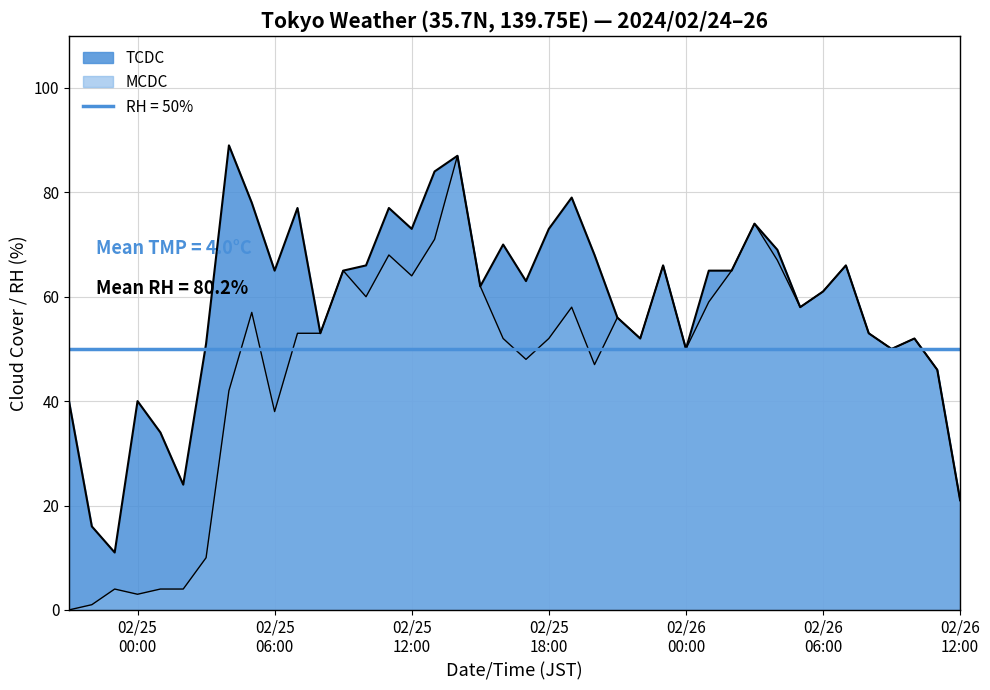

Which series has the largest range (max minus min)?

MCDC